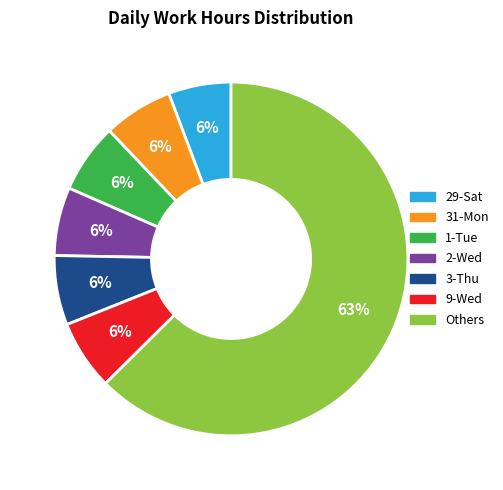

To the nearest percent, what is the average slice percentage?

14%